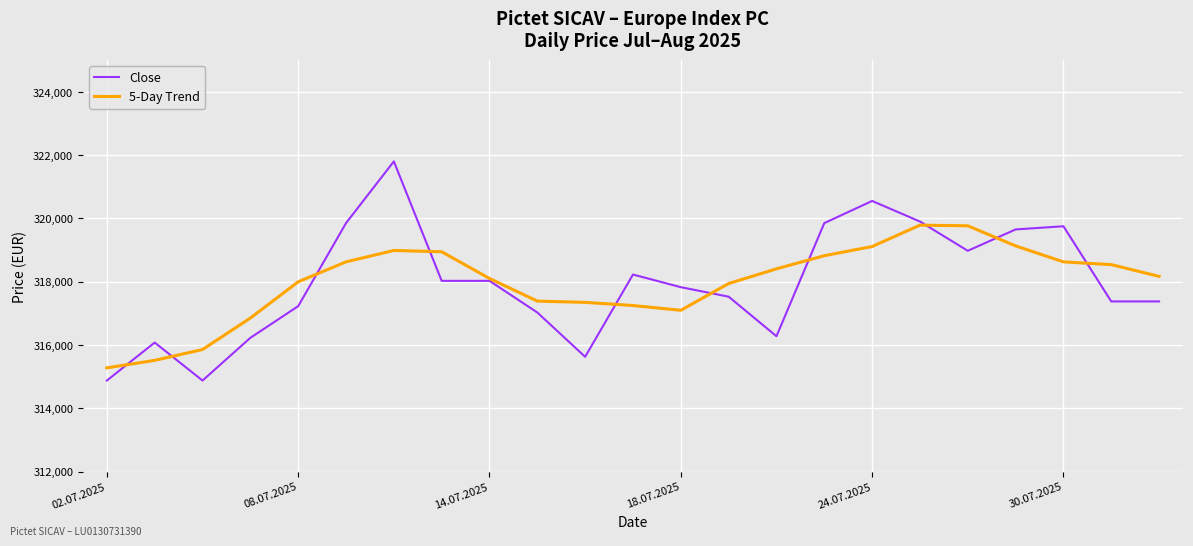

List the series in order of their peak value, highest first.

Close, 5-Day Trend